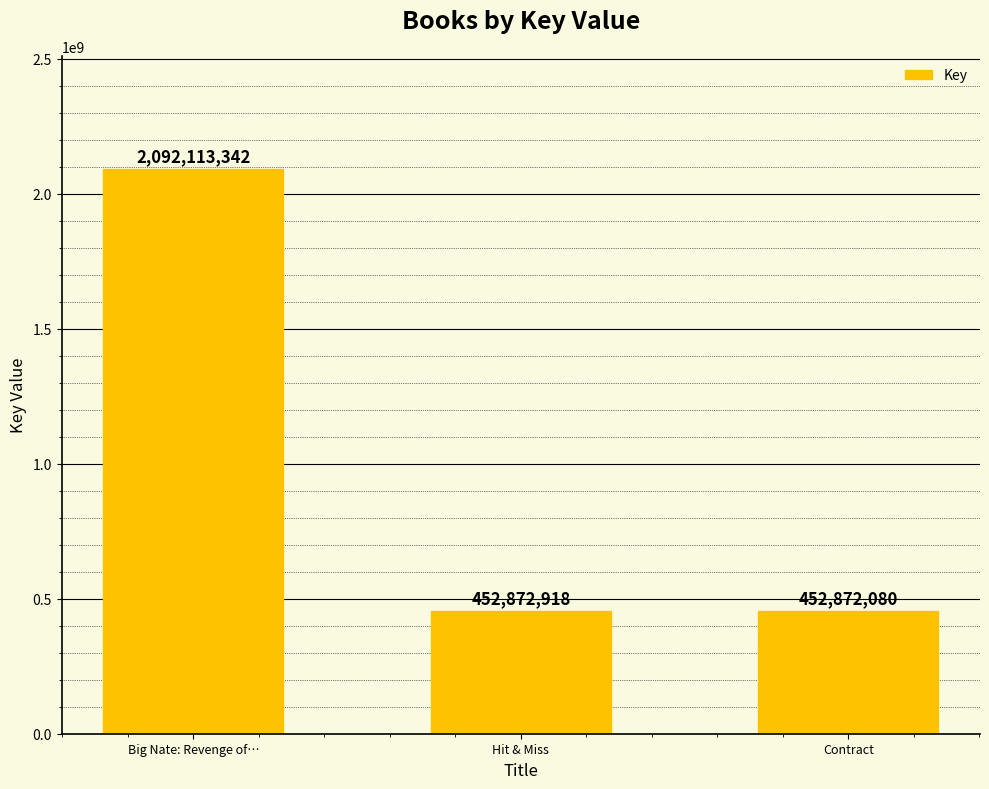

Which label corresponds to the largest value in the chart?

Big Nate: Revenge of…